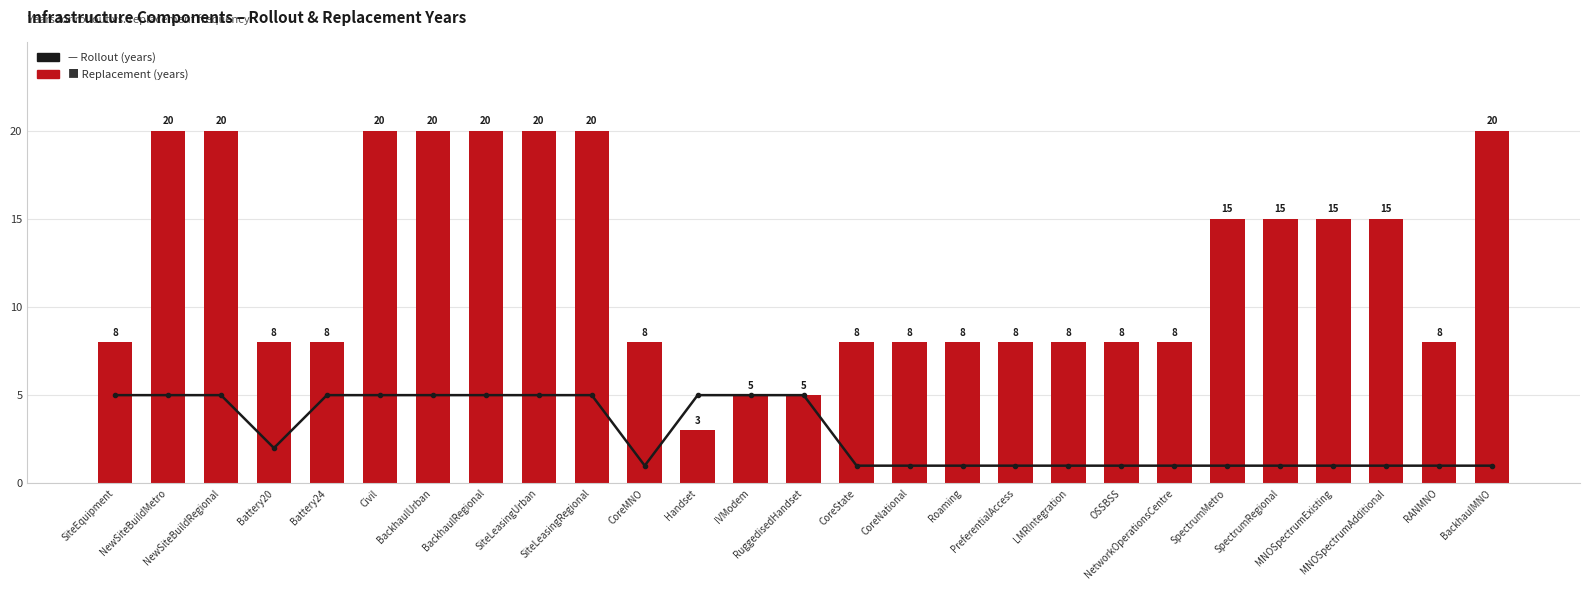

How many Rollout (years) values are between 1 and 5?

27